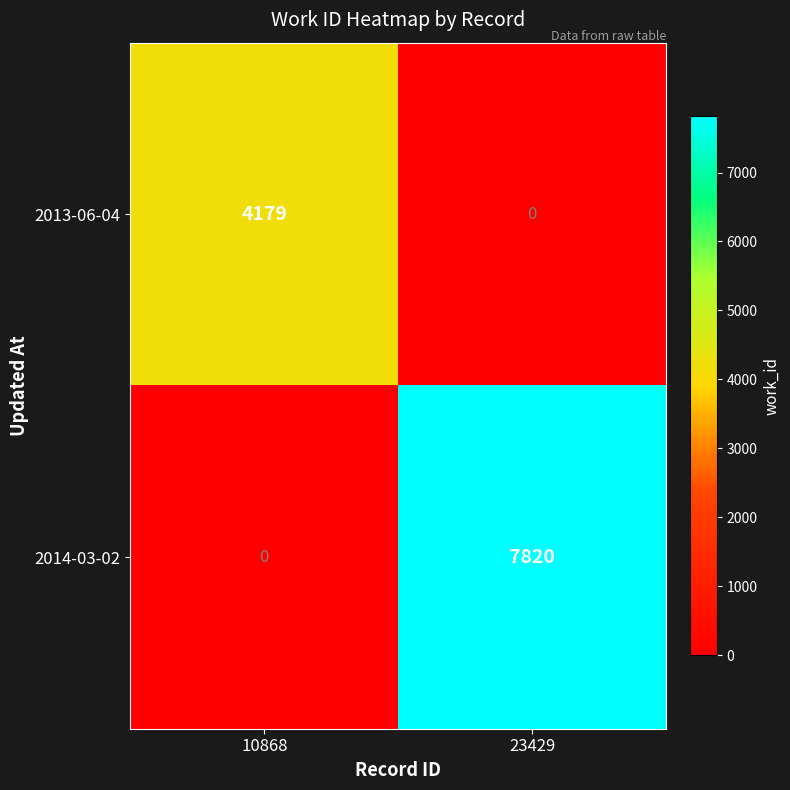

The value of 2013-06-04 at 10868 is 4179. True or false?

True